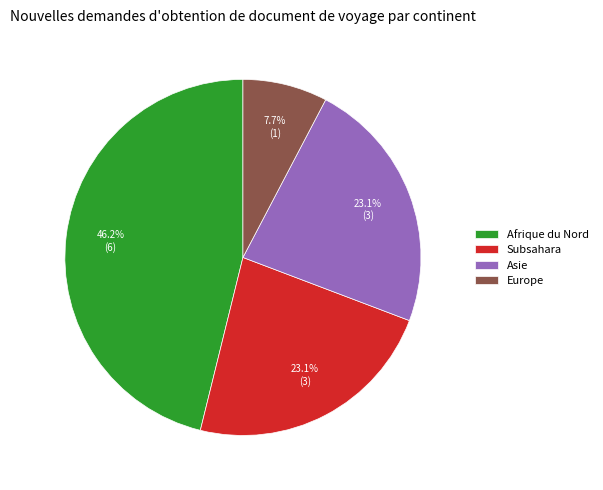

How much of the chart is everything except Afrique du Nord?

53.8%